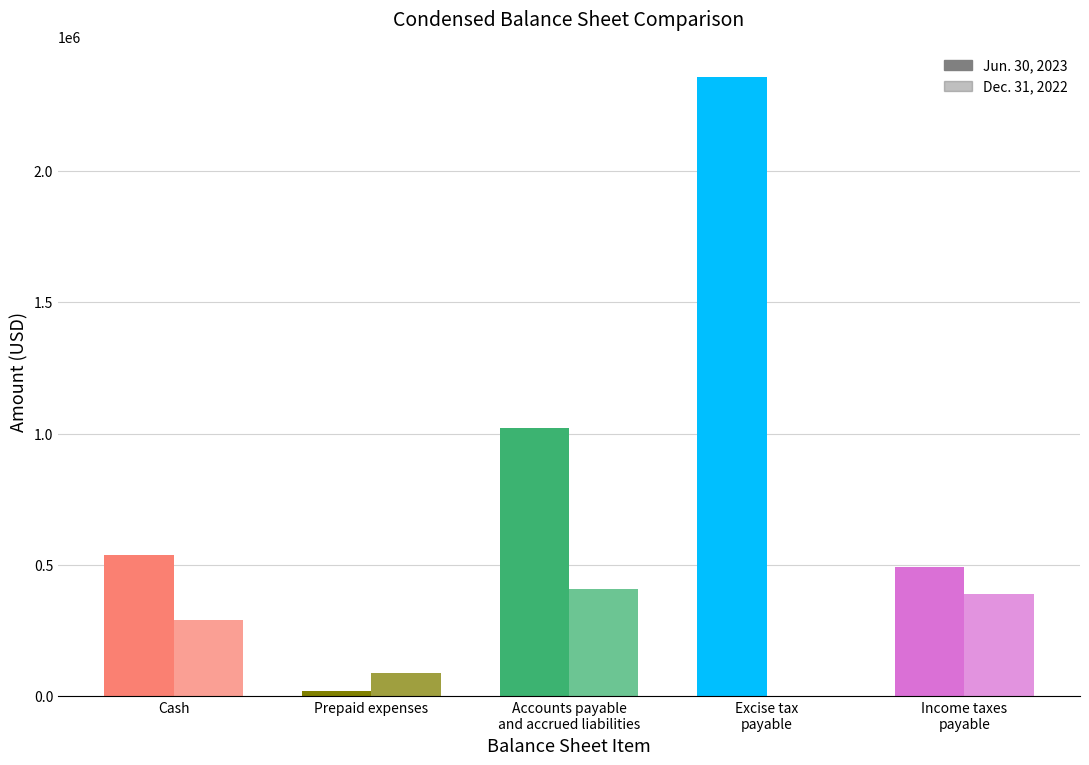

Reading left to right, list all the values displayed in this chart.

Jun. 30, 2023: Cash=537760	Prepaid expenses=21399	Accounts payable
and accrued liabilities=1020304	Excise tax
payable=2356887	Income taxes
payable=491464
Dec. 31, 2022: Cash=289657	Prepaid expenses=90194	Accounts payable
and accrued liabilities=409400	Excise tax
payable=0	Income taxes
payable=389913